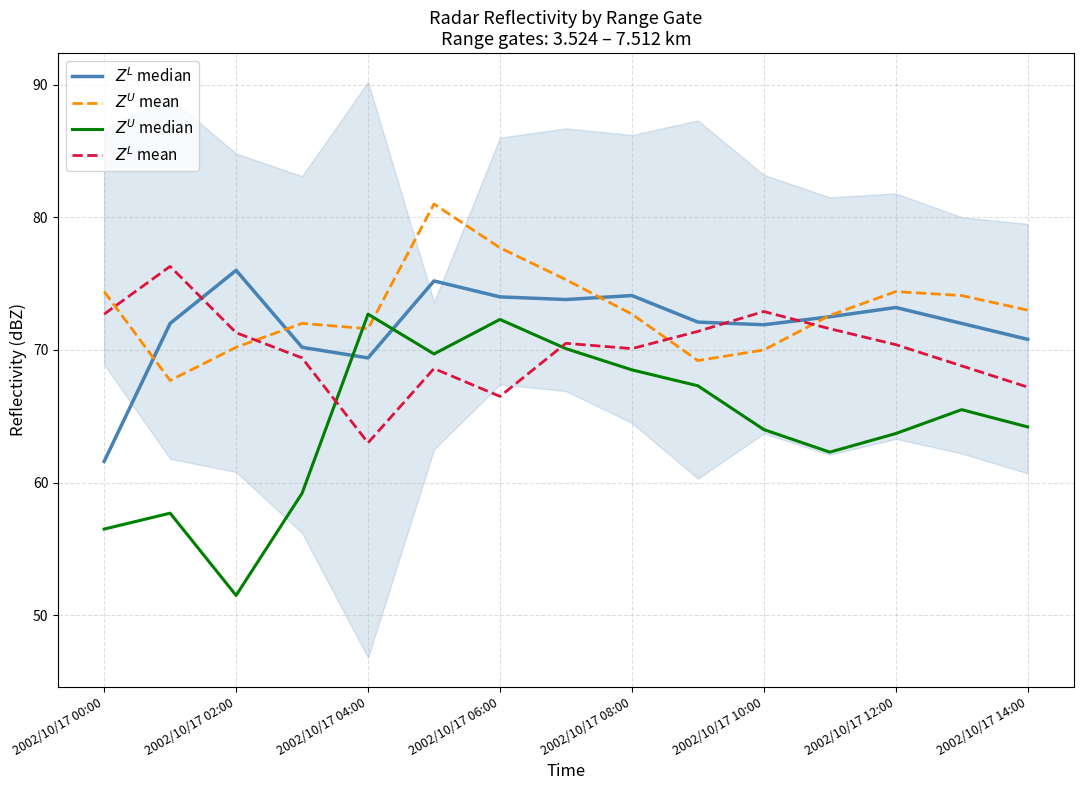

At which category does $Z^L$ mean reach its first local valley?

2002/10/17 04:00